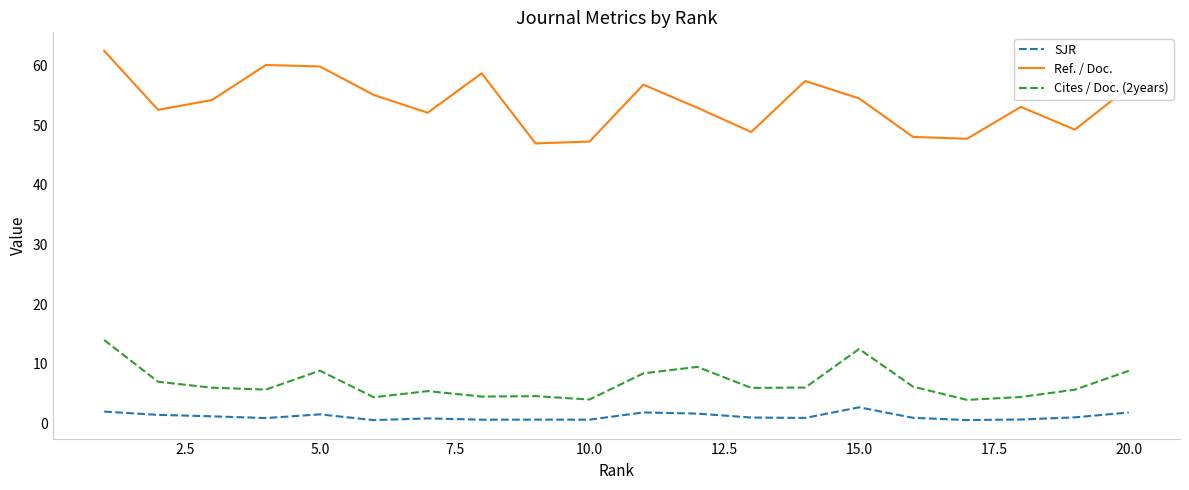

Which series has the largest range (max minus min)?

Ref. / Doc.